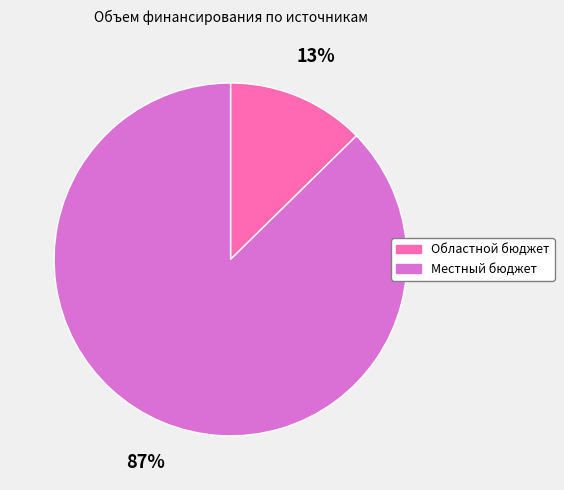

Count the number of slices in the pie.

2